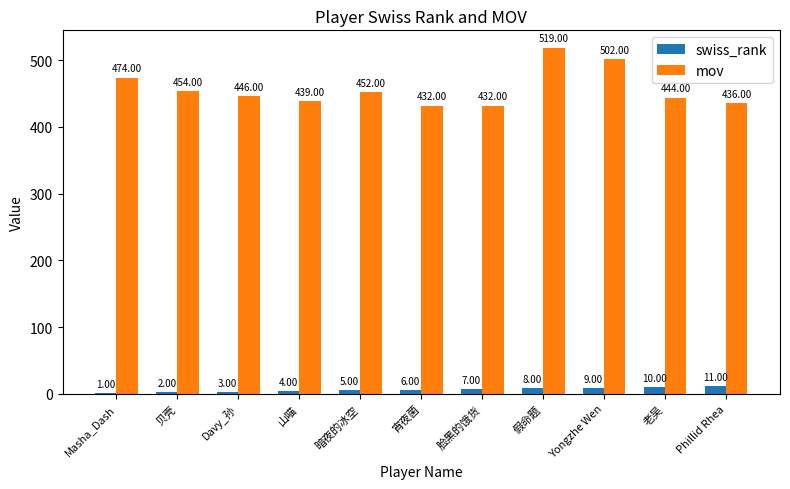

Is the value of mov at Davy_孙 greater than the value of swiss_rank at 宵夜菌?

Yes